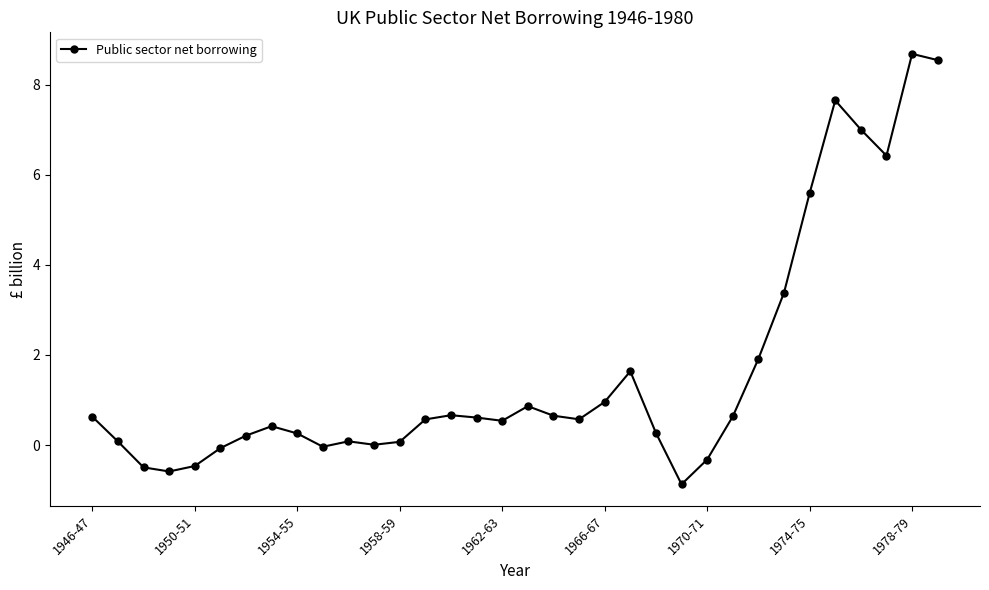

Does the chart display data point markers on the line(s)?

Yes